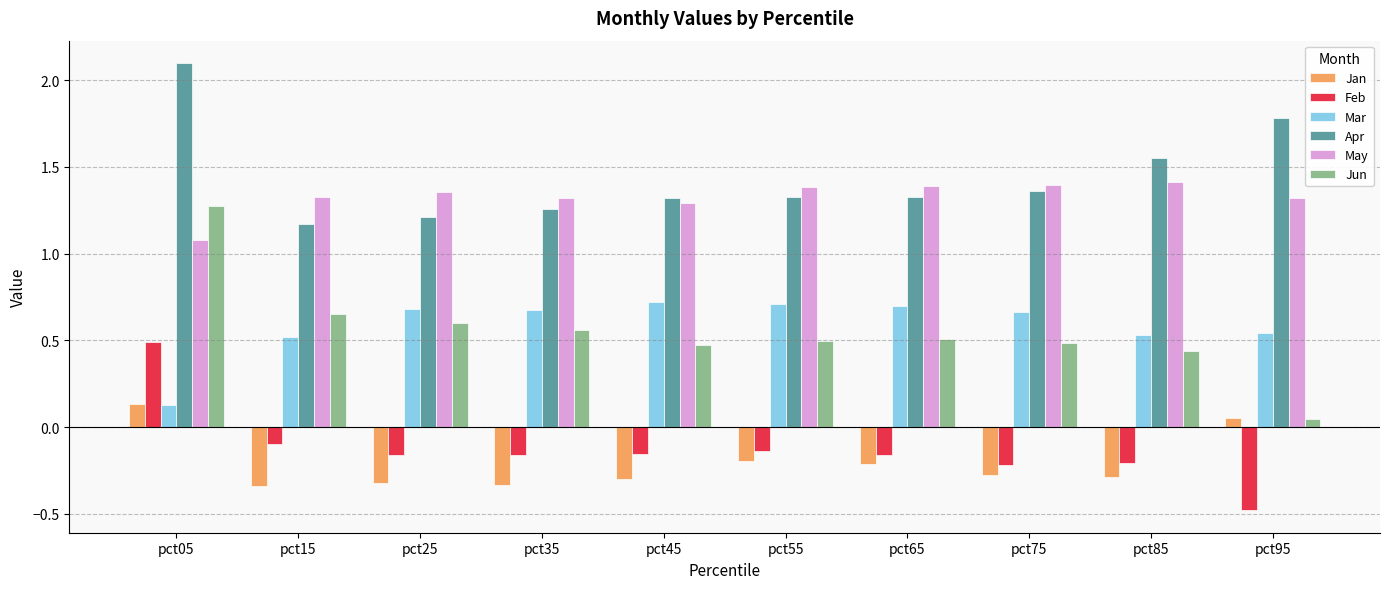

What is the total value across all series at pct85?

3.4